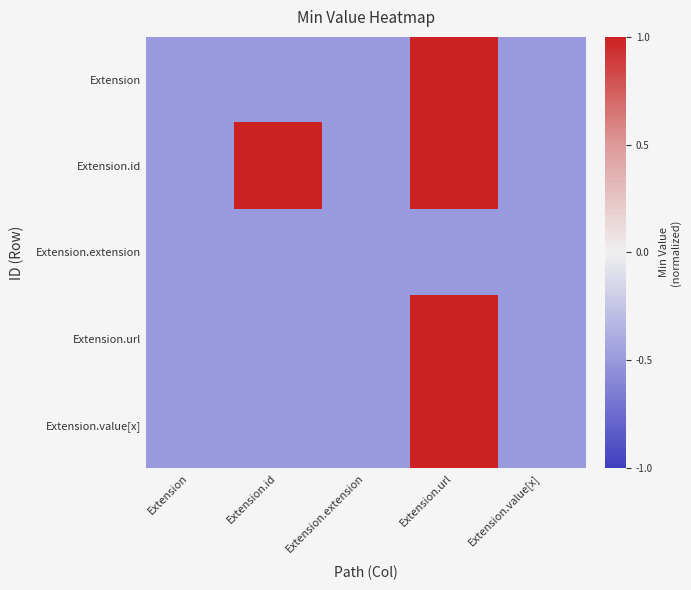

What is the minimum value shown in the chart?

-0.5